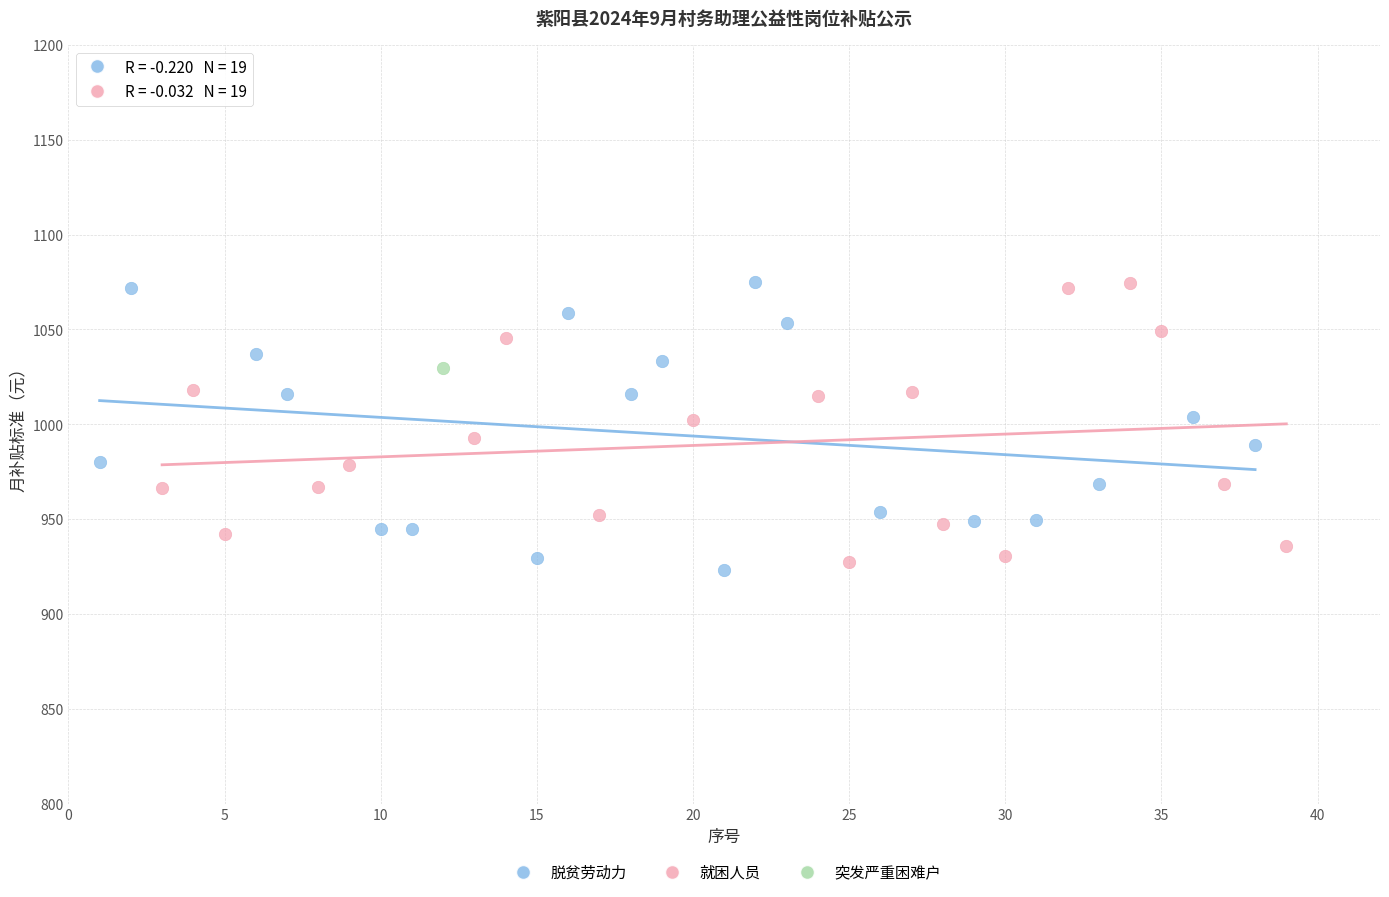

What are all the series names shown in the legend?

脱贫劳动力, 就困人员, 突发严重困难户